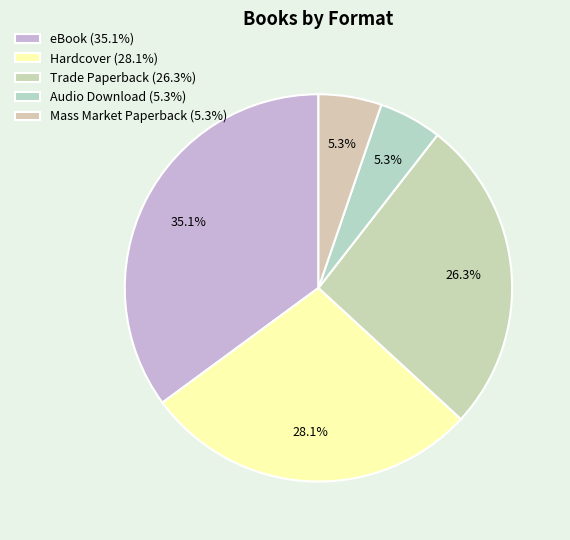

How many slices are in this pie chart?

5